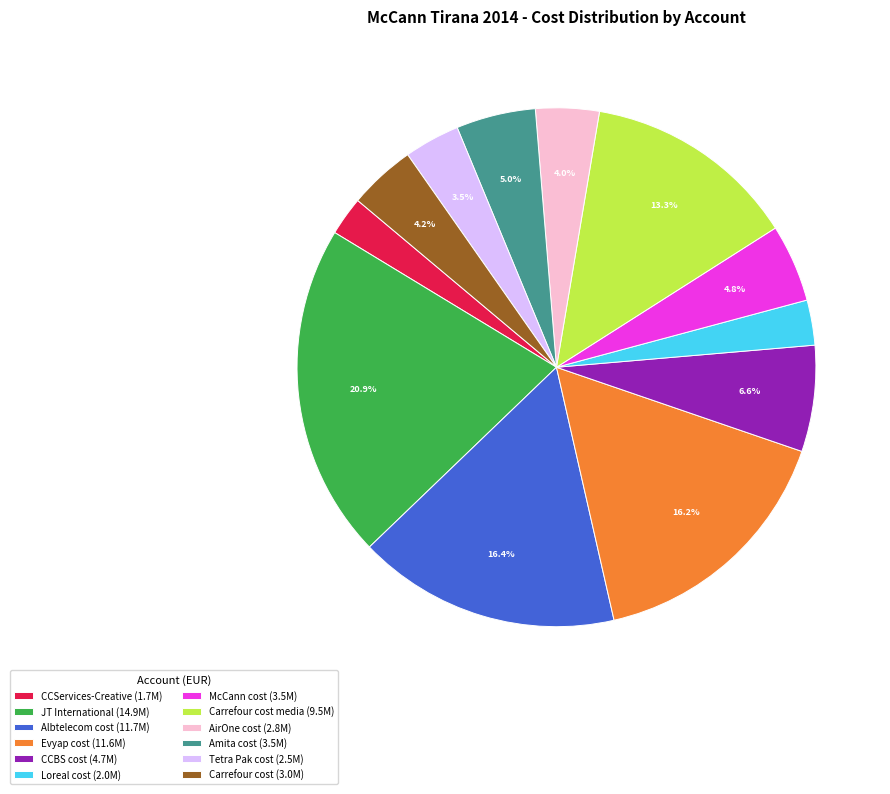

Is Carrefour cost (3.0M) the majority of the pie?

No